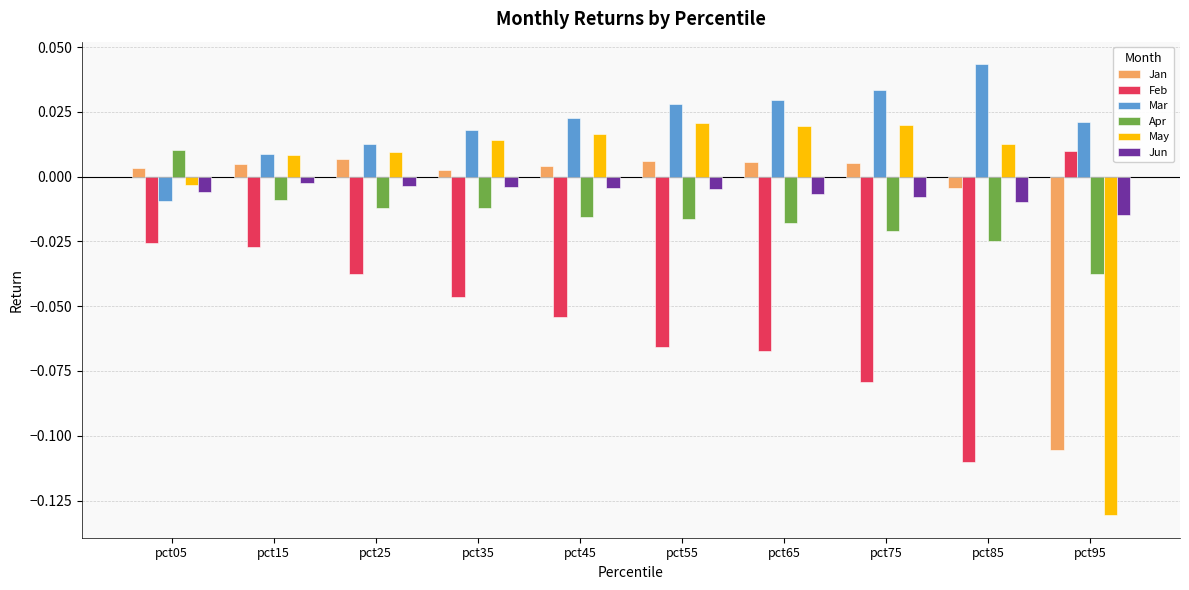

Which series changed the most between pct25 and pct85?

Feb